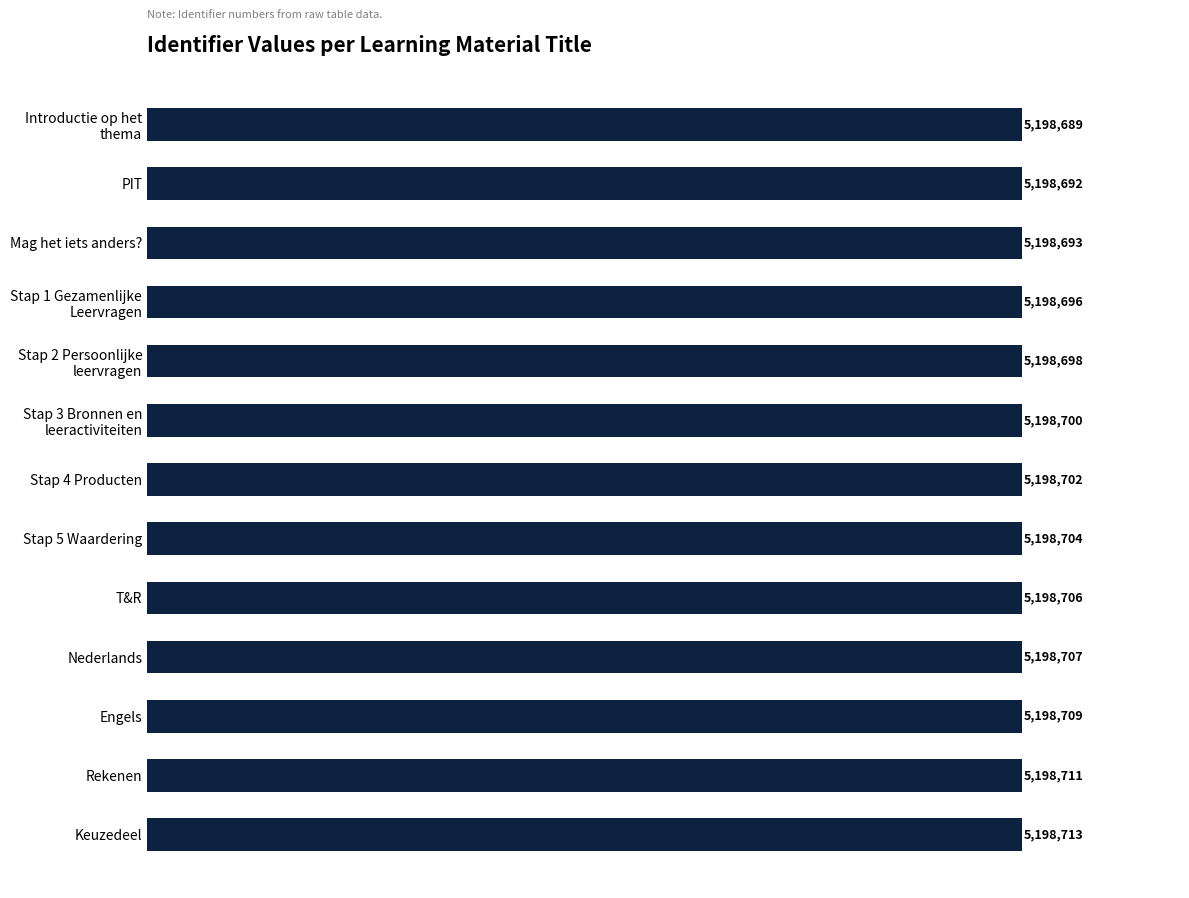

What is the difference between the maximum and minimum values?

24